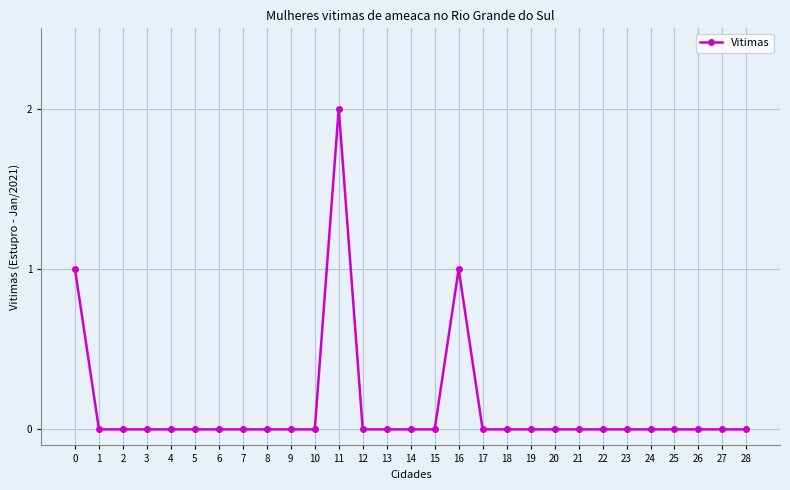

Which label corresponds to the largest value in the chart?

11